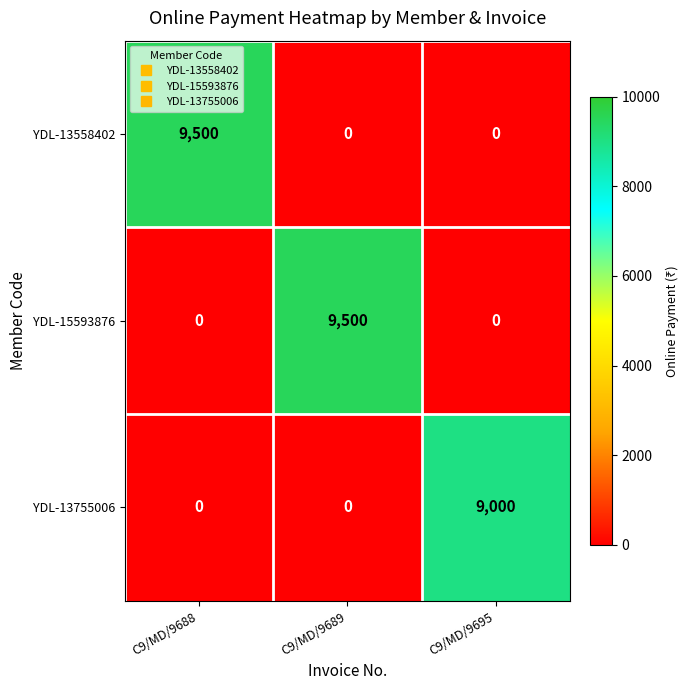

What is the greatest value displayed?

9500